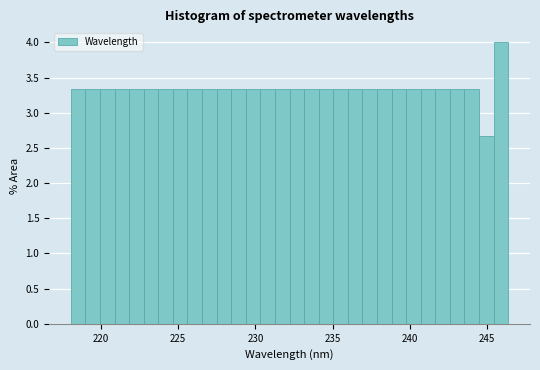

Read against the x-axis, roughly where is the centre of the tallest bar?

246.0